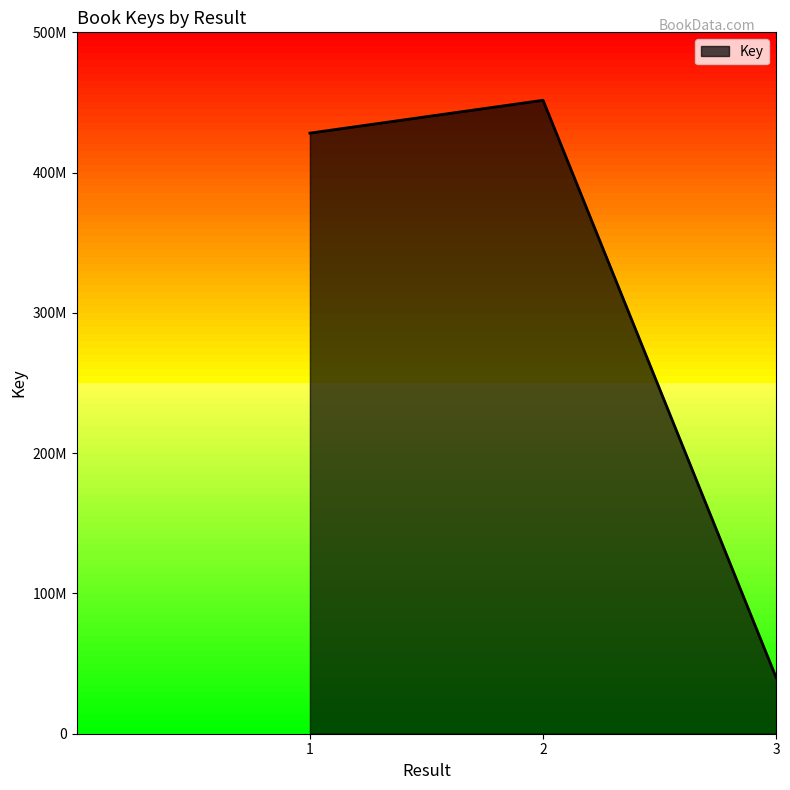

The value at 3 is 39933164. True or false?

True